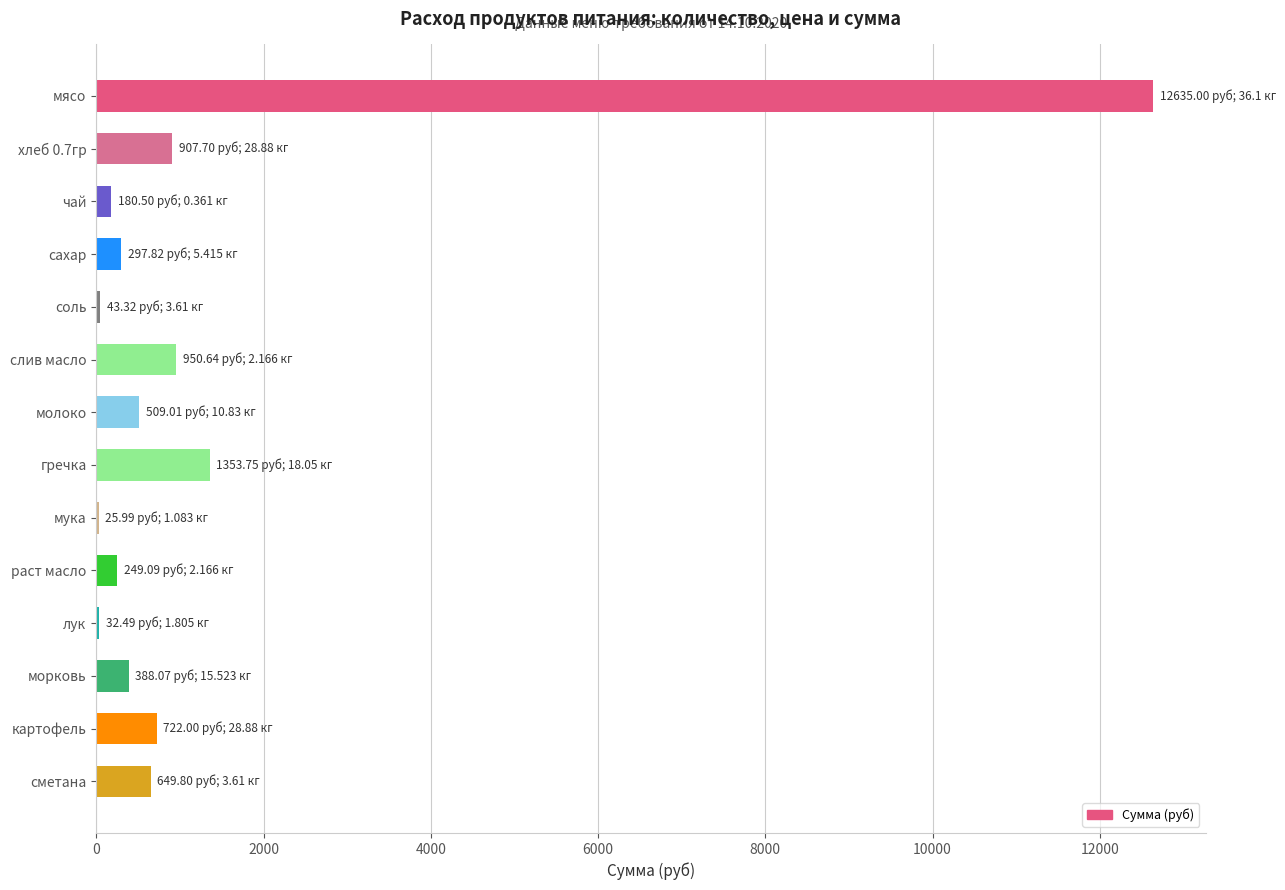

What is the change in value from мясо to хлеб 0.7гр?

-11727.3